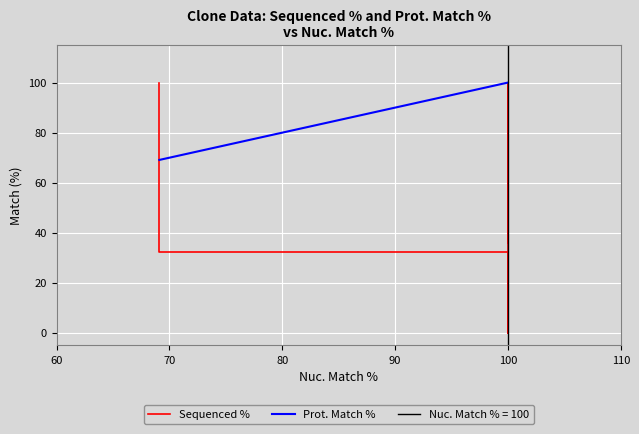

What is the spread (max minus min) of values at 70?

36.8